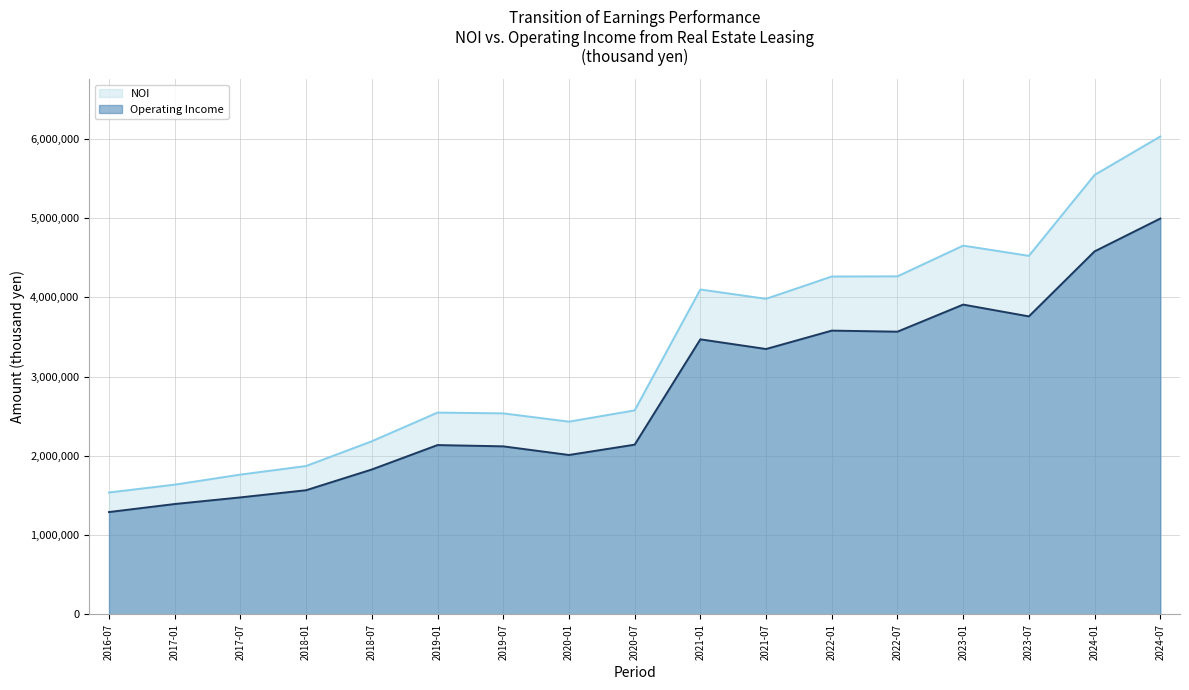

At which category is the sum across all series the highest?

2024-07